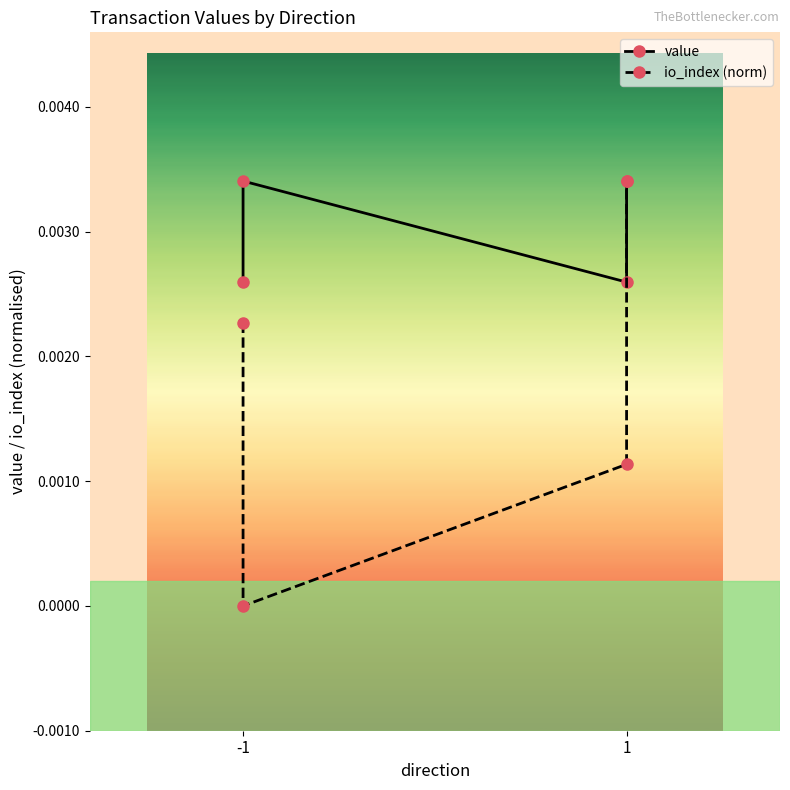

The value series shows 0.0 at -1. True or false?

True